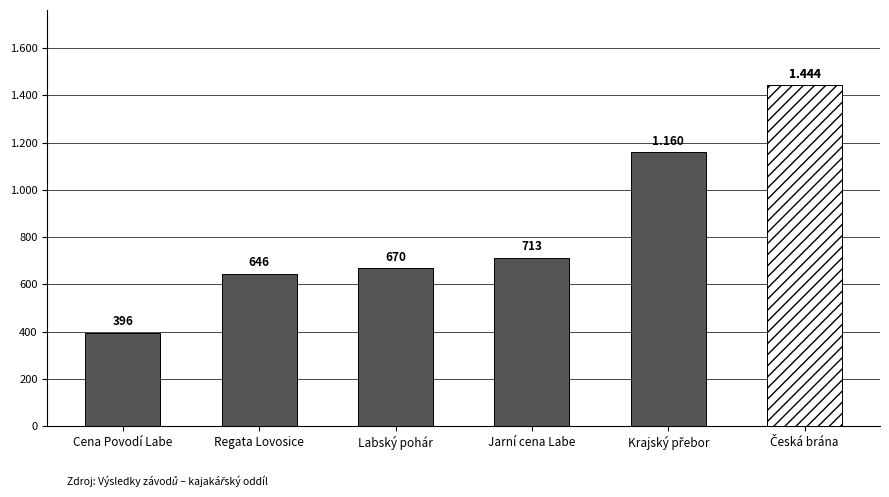

Reading left to right, extract all data points from this chart.

396	646	670	713	1160	1444